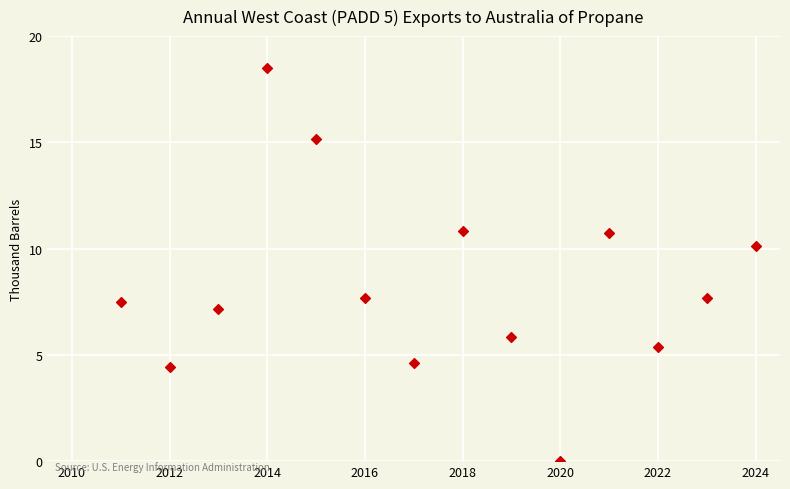

What is the range of X values (max minus min)?

13.0